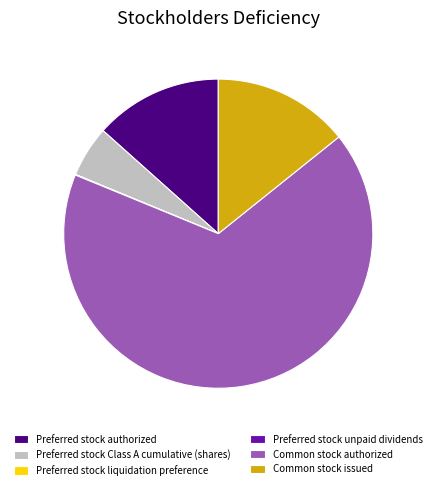

Does Common stock authorized represent more than half of the total?

Yes